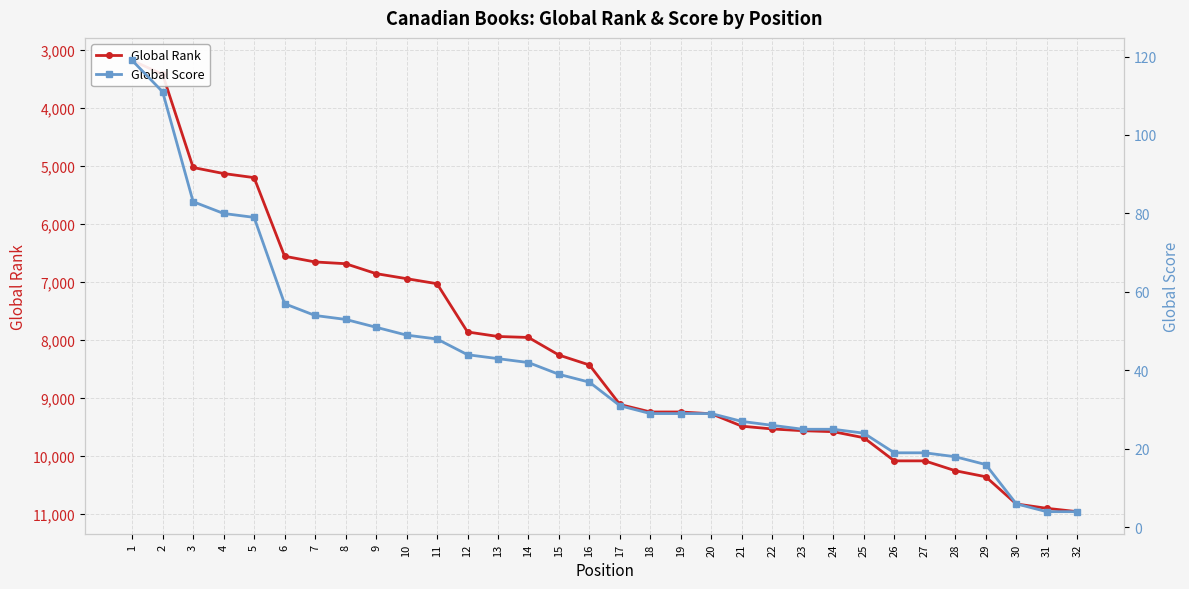

Does the chart display data point markers on the line(s)?

Yes